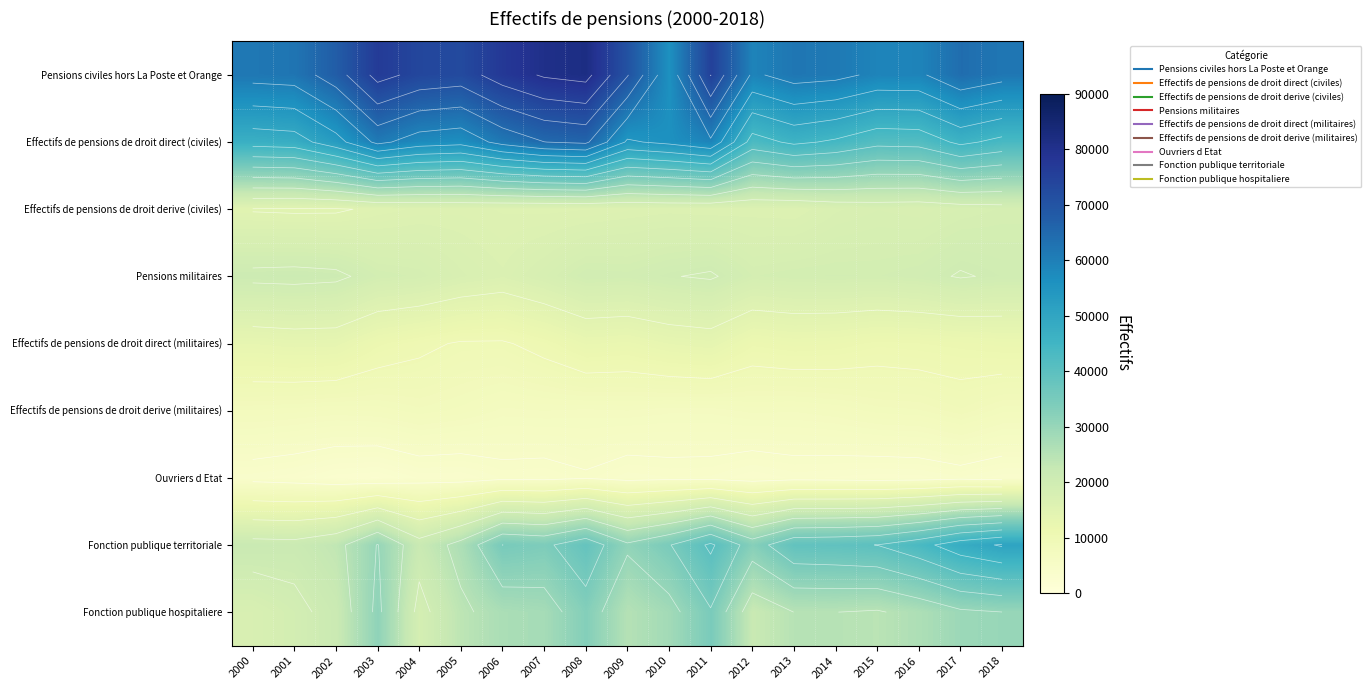

Between 2016 and 2002, which is larger?

2002